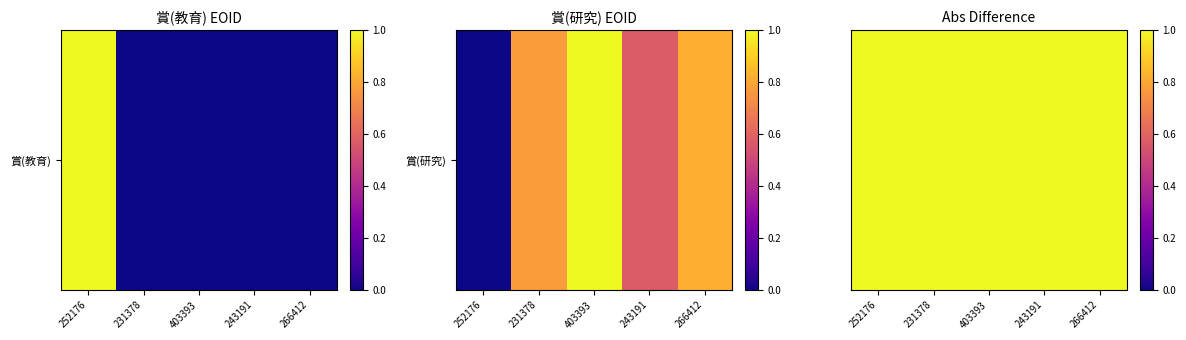

How many 賞(教育) values are between 0 and 1?

5